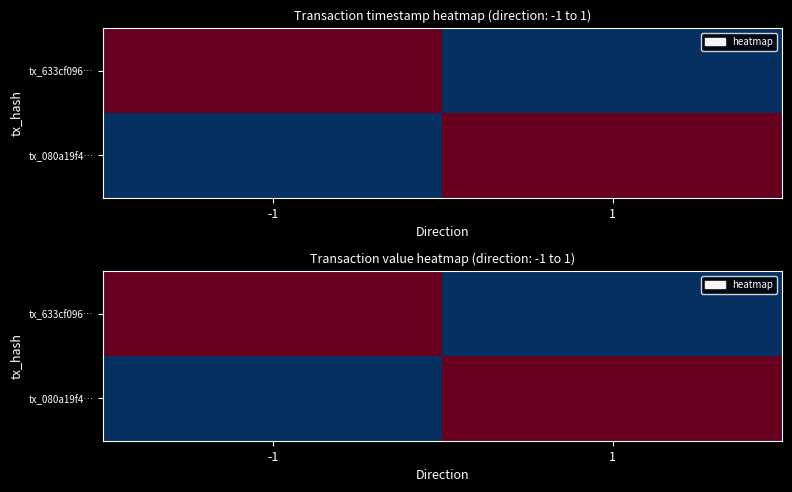

At which category is the sum across all series the highest?

-1